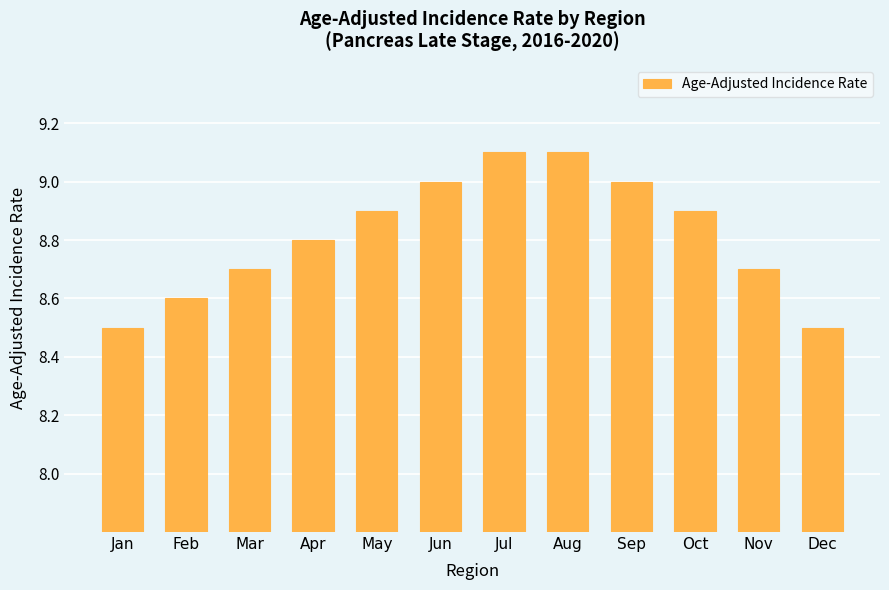

How many distinct data groups are displayed?

1